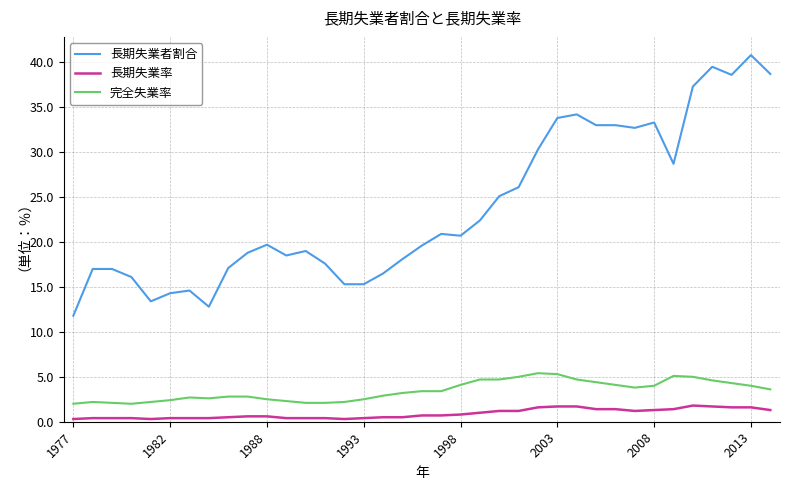

Which series has the largest range (max minus min)?

長期失業者割合